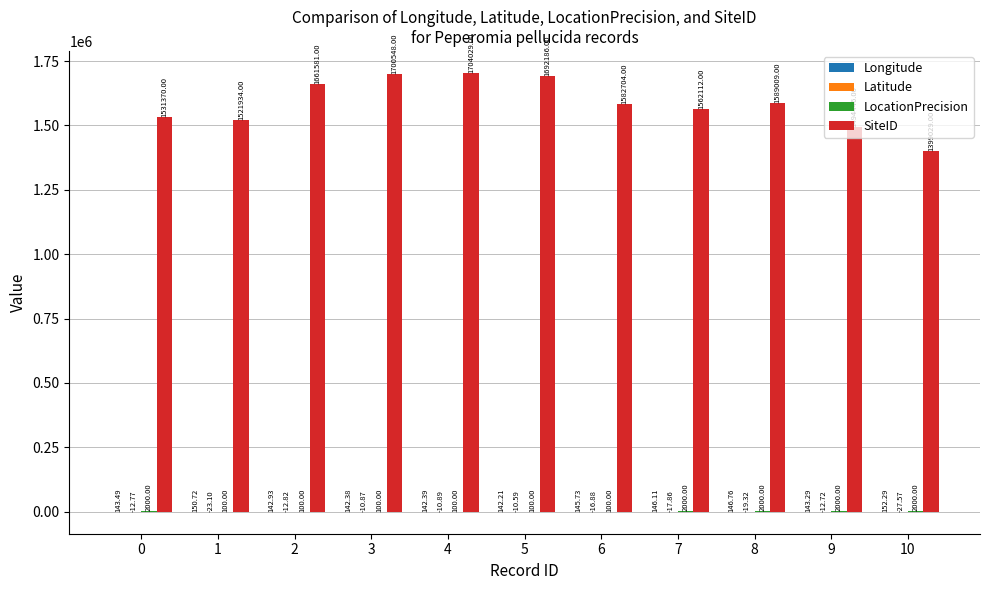

Are the bars grouped side by side (vs. stacked)?

Yes